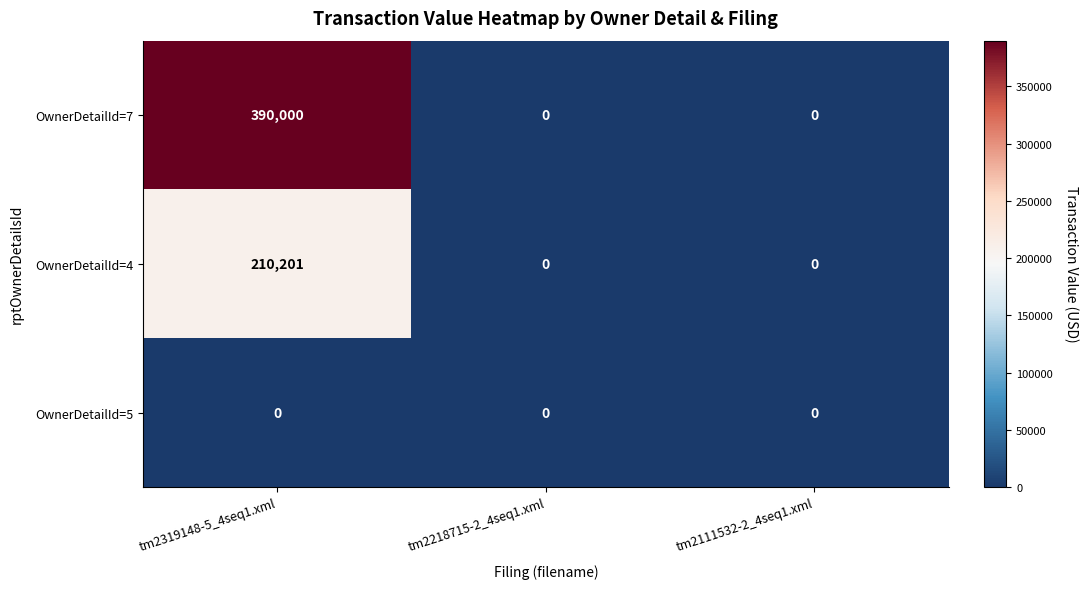

What is the spread (max minus min) of values at tm2319148-5_4seq1.xml?

390000